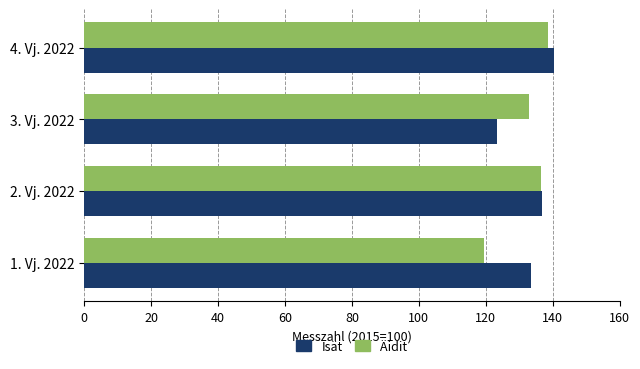

Is it true that Isät equals 31.1 at 1. Vj. 2022?

False